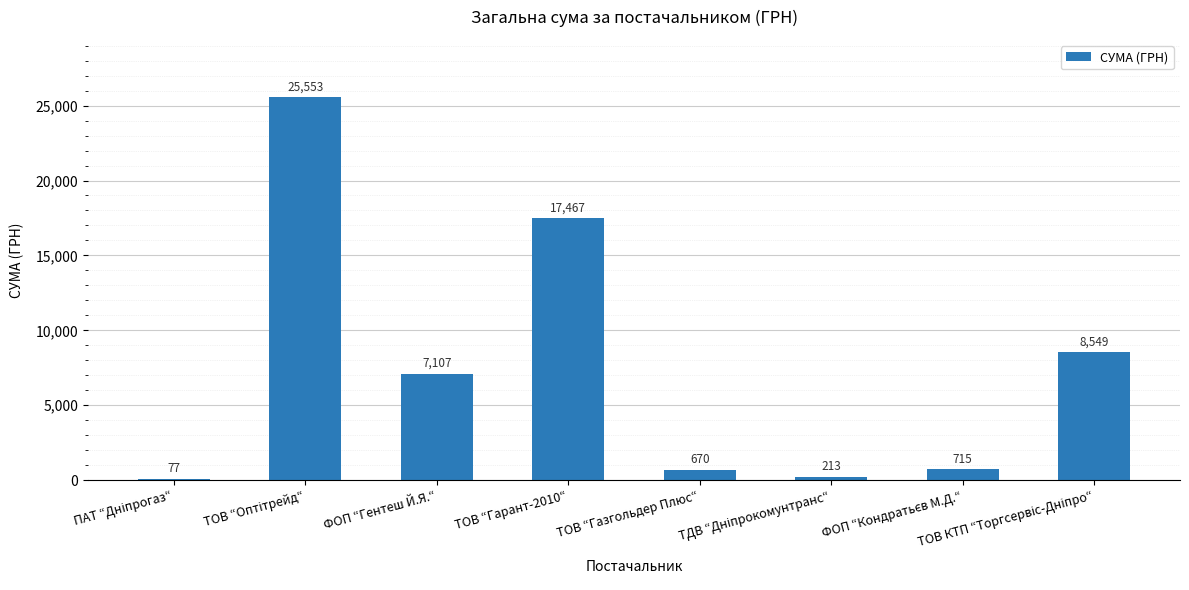

What is the sum of all values?

60351.0